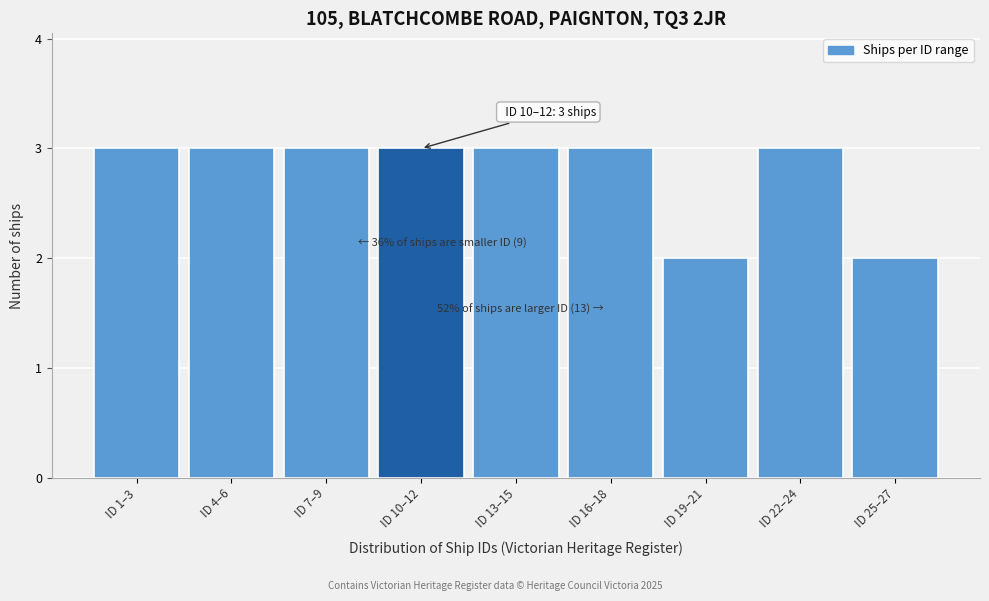

Reading left to right, transcribe all the data shown in this chart.

ID 1–3=3	ID 4–6=3	ID 7–9=3	ID 10–12=3	ID 13–15=3	ID 16–18=3	ID 19–21=2	ID 22–24=3	ID 25–27=2